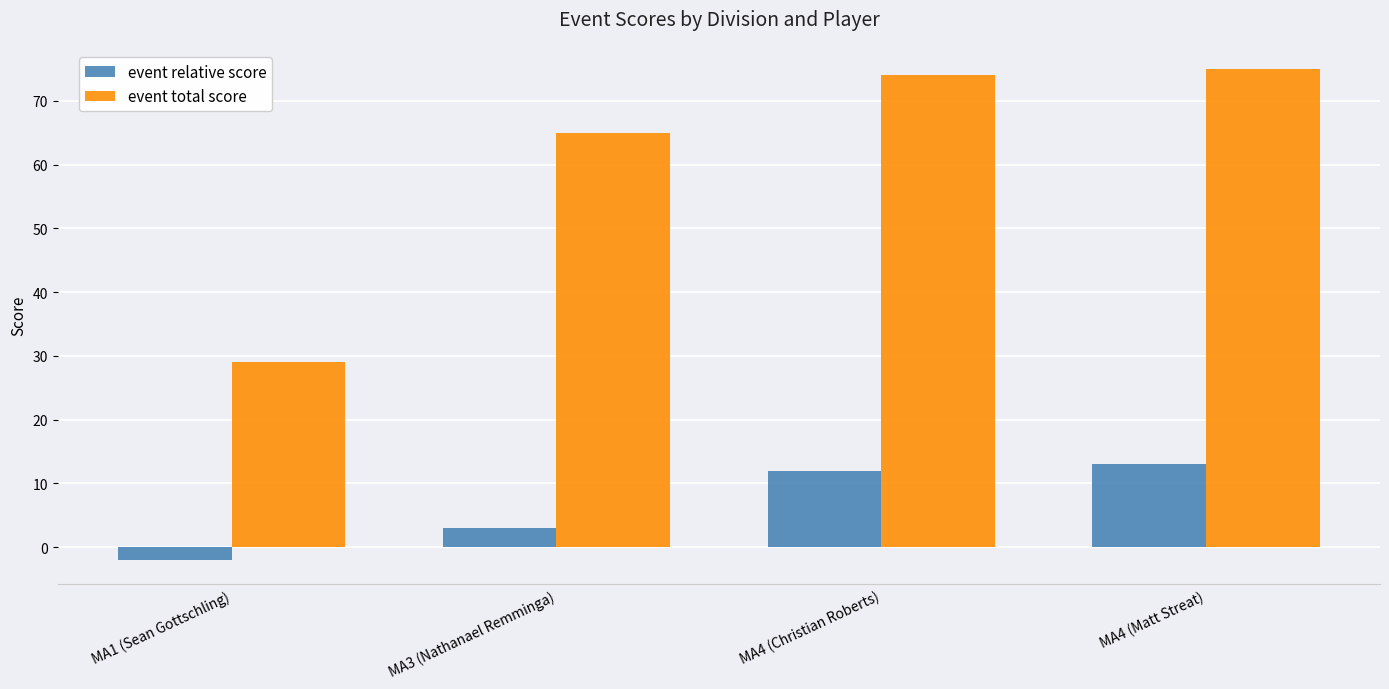

Rank the categories by event relative score value from lowest to highest.

MA1 (Sean Gottschling), MA3 (Nathanael Remminga), MA4 (Christian Roberts), MA4 (Matt Streat)